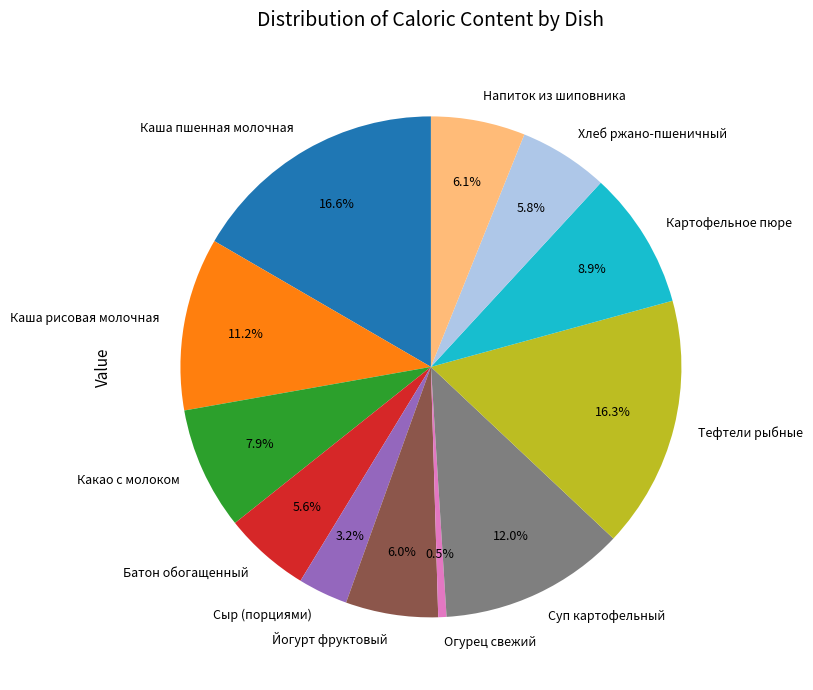

To the nearest percent, what is the combined percentage of Сыр (порциями) and Огурец свежий?

4%